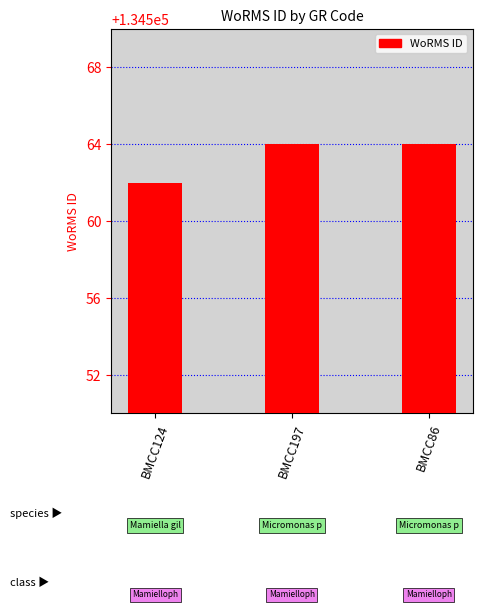

Which category has the lowest value across all series?

BMCC124